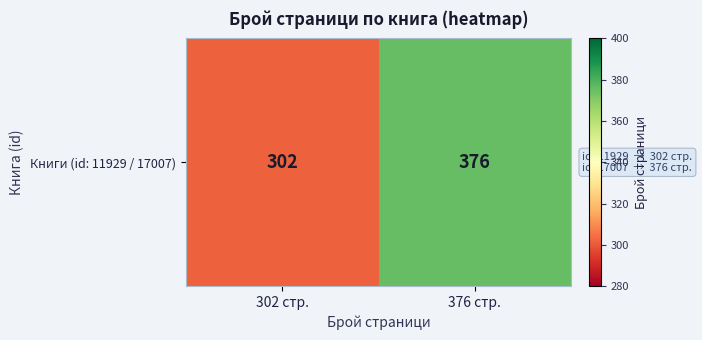

True or false: the data shows 196 at 302 стр..

False